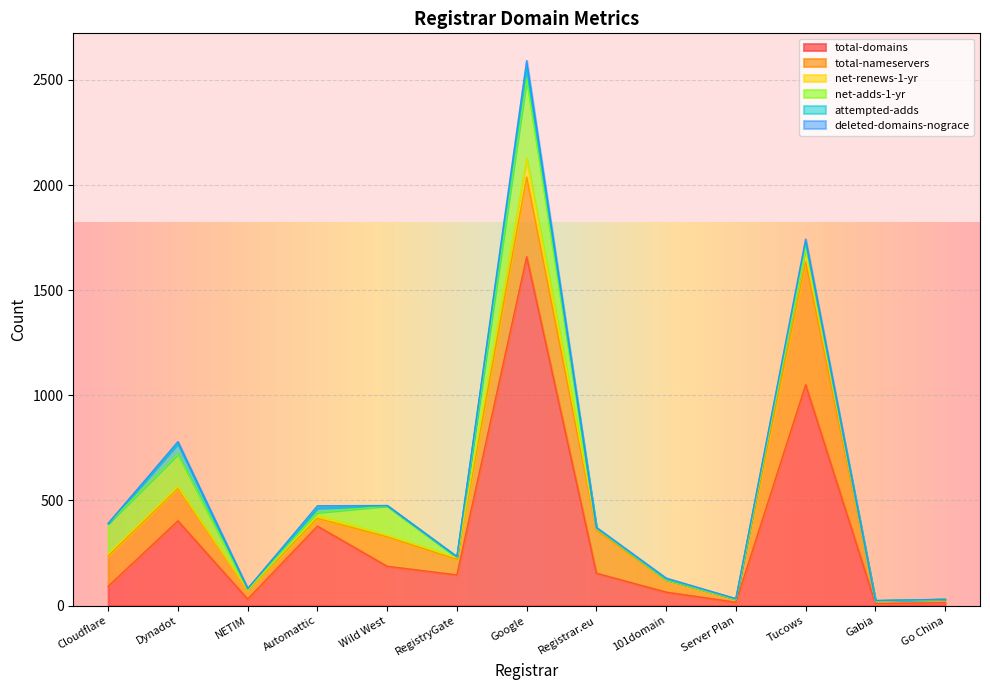

True or false: deleted-domains-nograce and total-nameservers cross at least once.

False